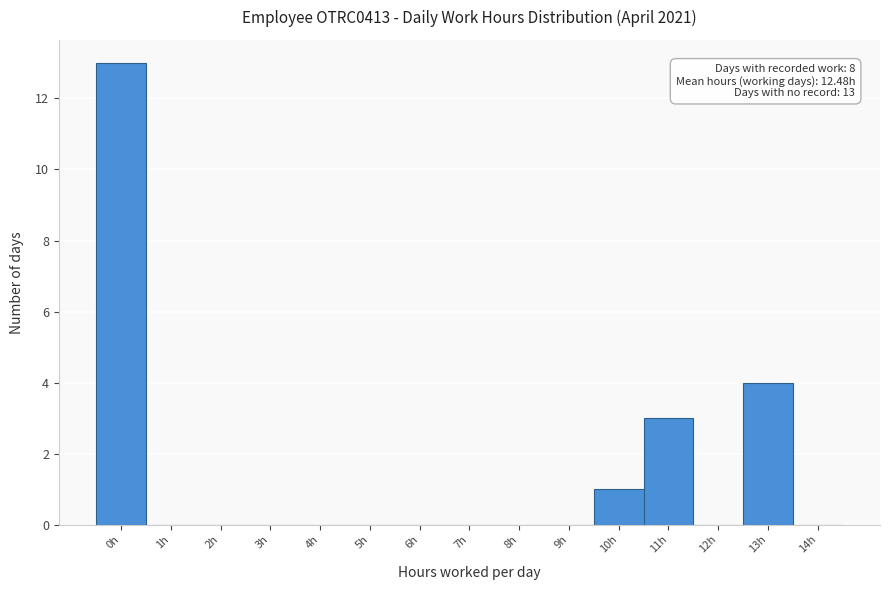

Reading left to right, extract all data points from this chart.

0h=13	1h=0	2h=0	3h=0	4h=0	5h=0	6h=0	7h=0	8h=0	9h=0	10h=1	11h=3	12h=0	13h=4	14h=0